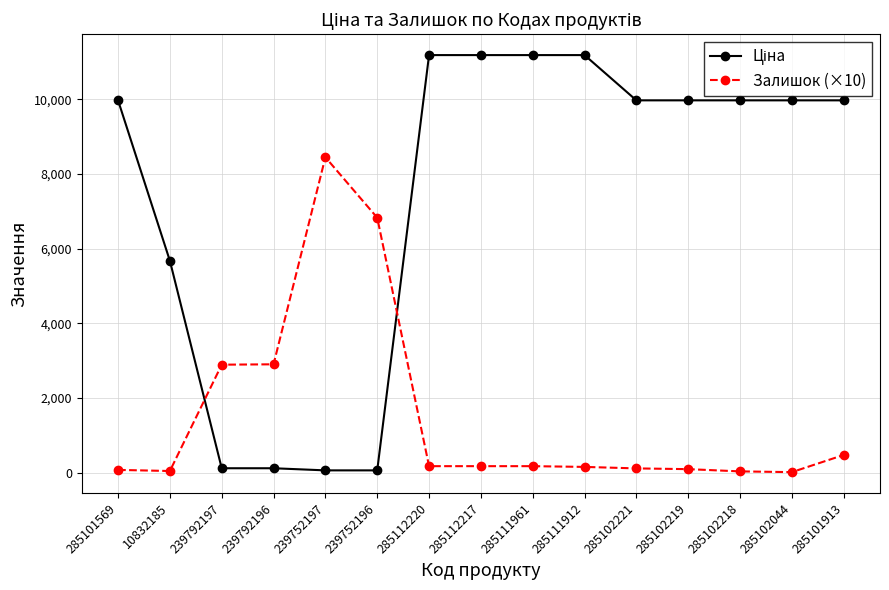

At how many categories does at least one series exceed 7066?

11